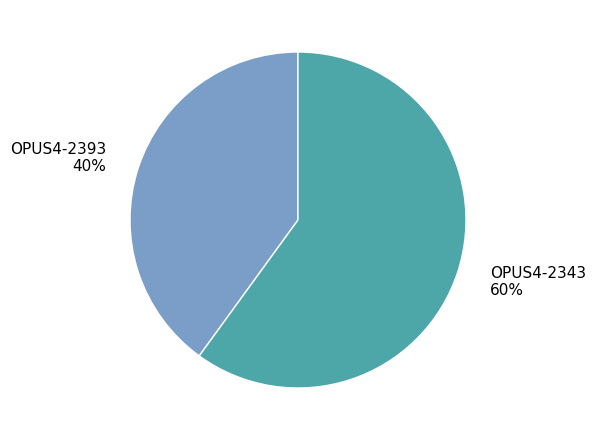

How many segments does this pie chart have?

2